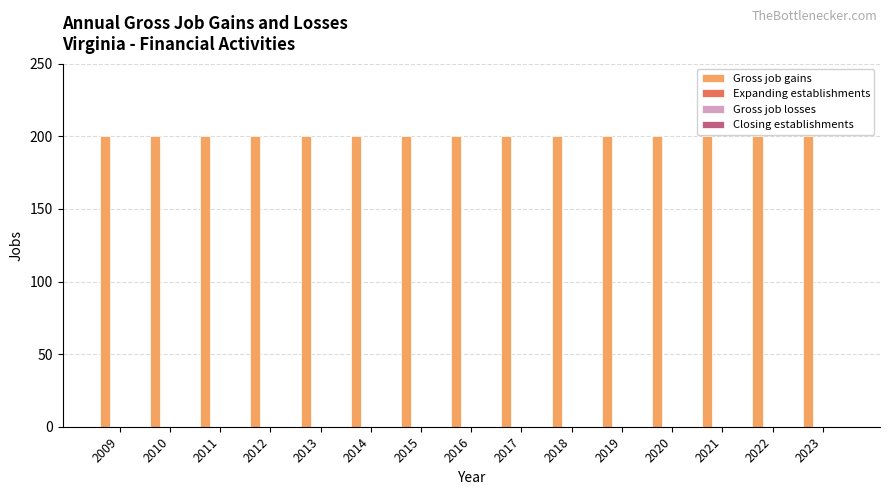

Are the bars horizontal?

No